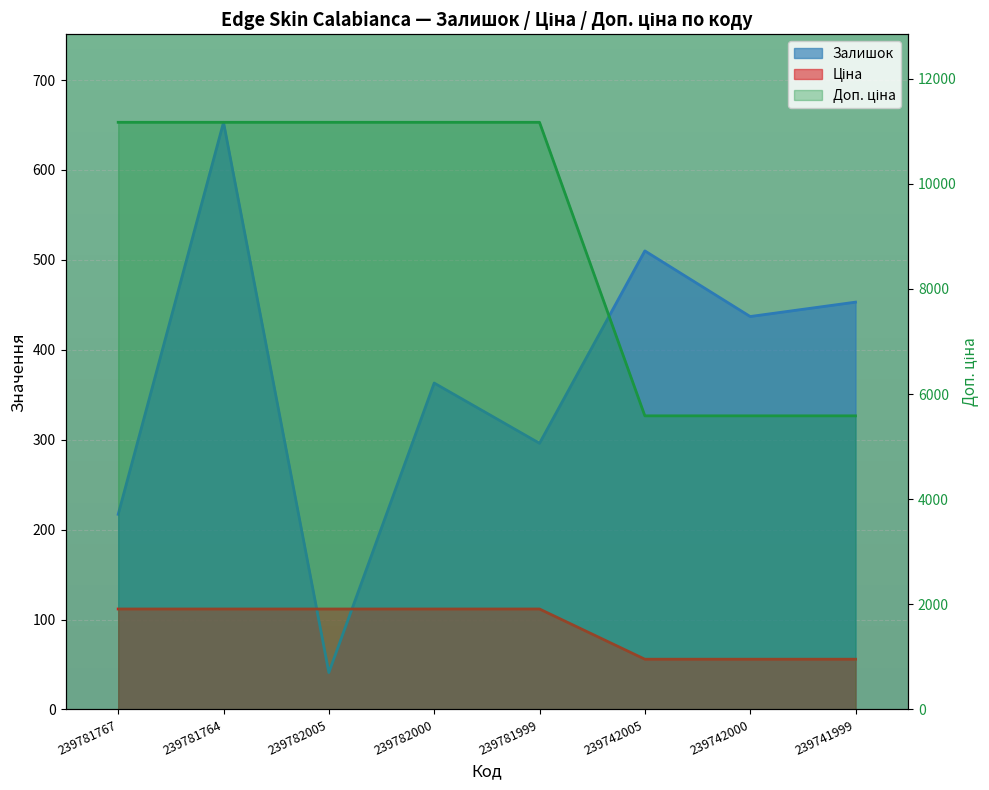

List the series in order of their peak value, highest first.

Доп. ціна, Залишок, Ціна